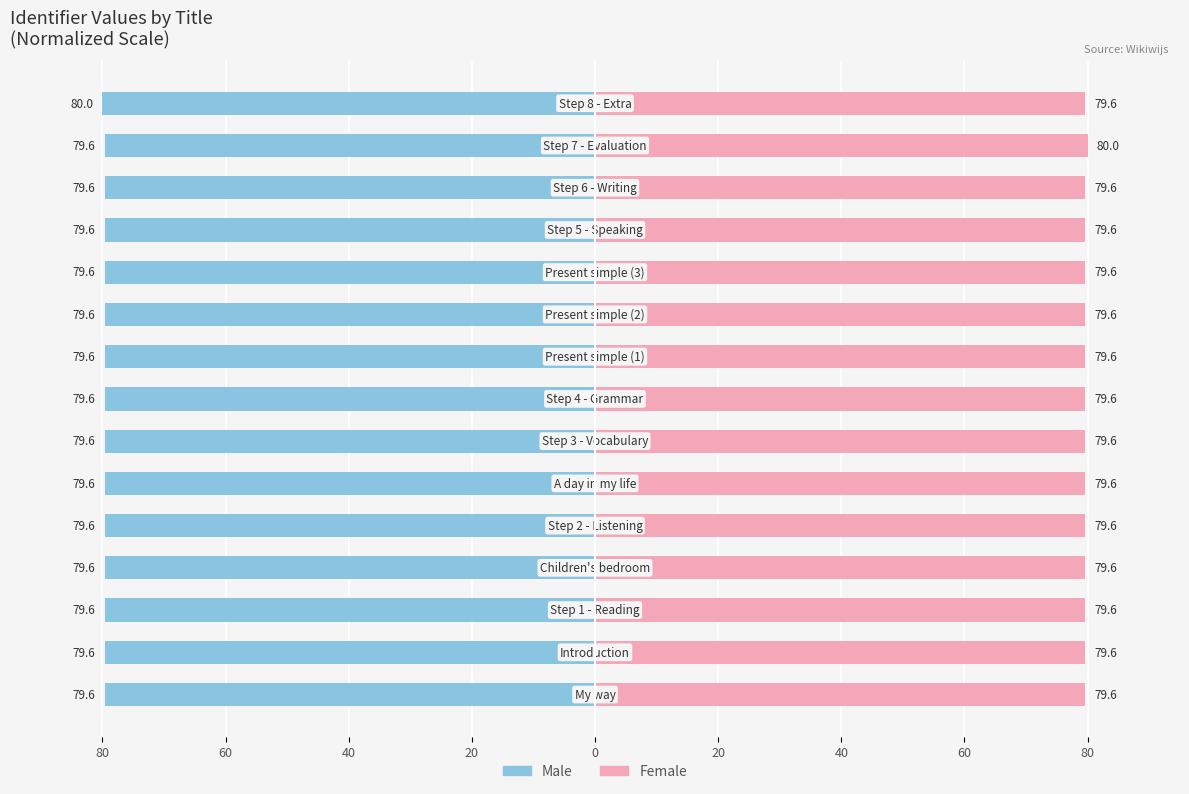

At how many categories does at least one series exceed -6?

15